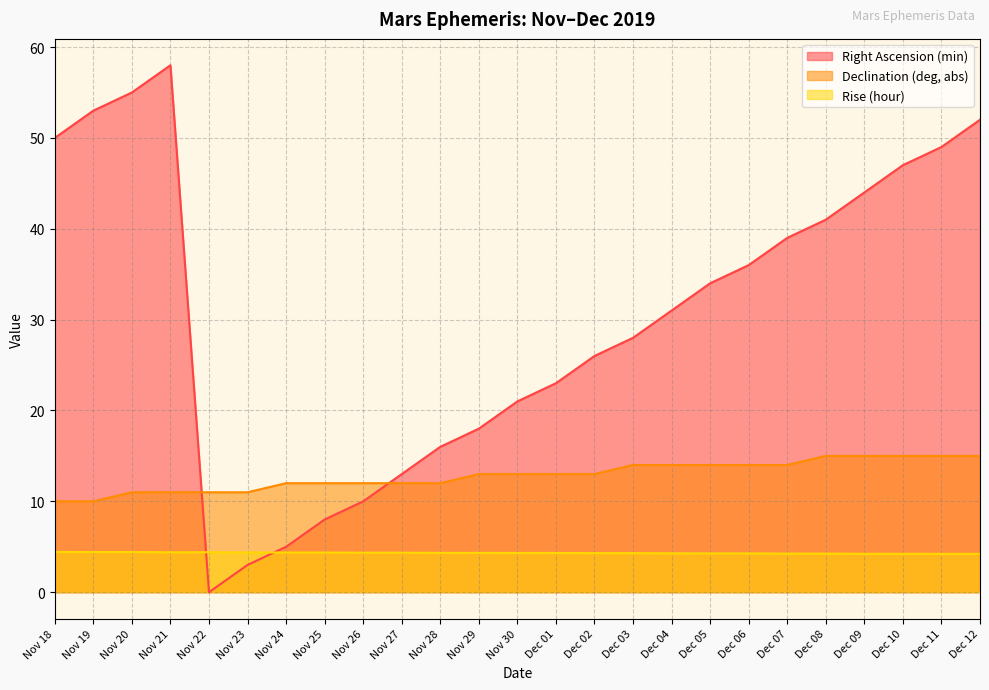

What is the average value of the Declination (deg, abs) series?

12.8